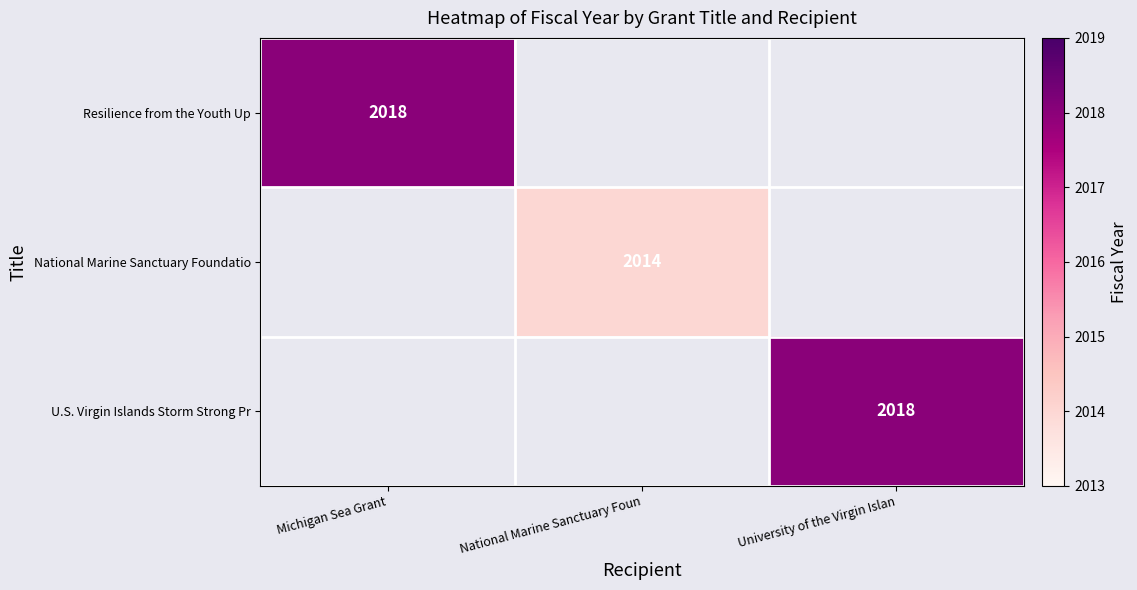

Is it true that National Marine Sanctuary Foundatio equals 3526 at National Marine Sanctuary Foun?

False